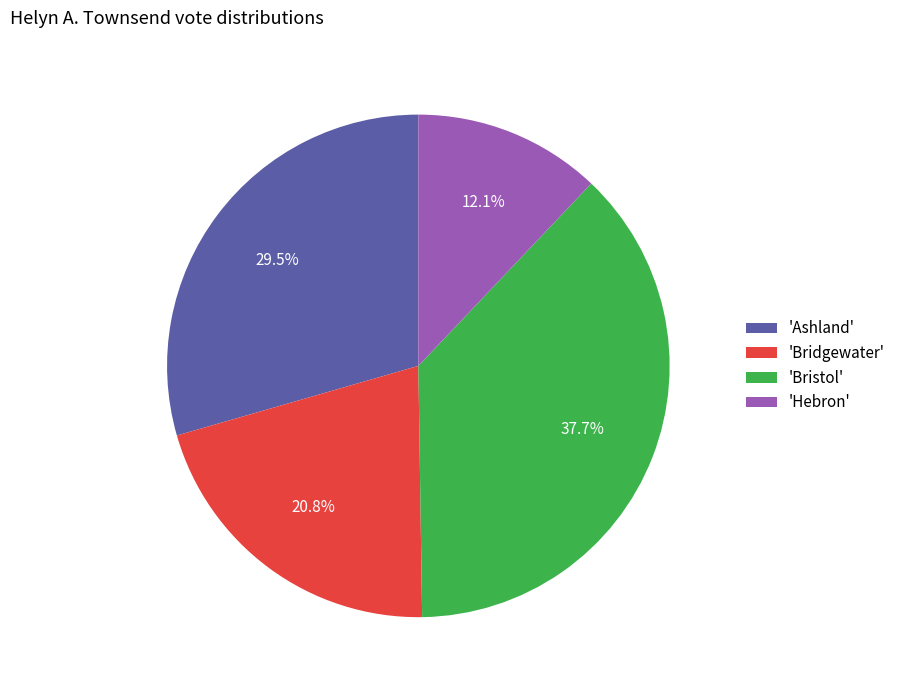

What is the ratio of the value at 'Ashland' to the value at 'Hebron'?

2.4